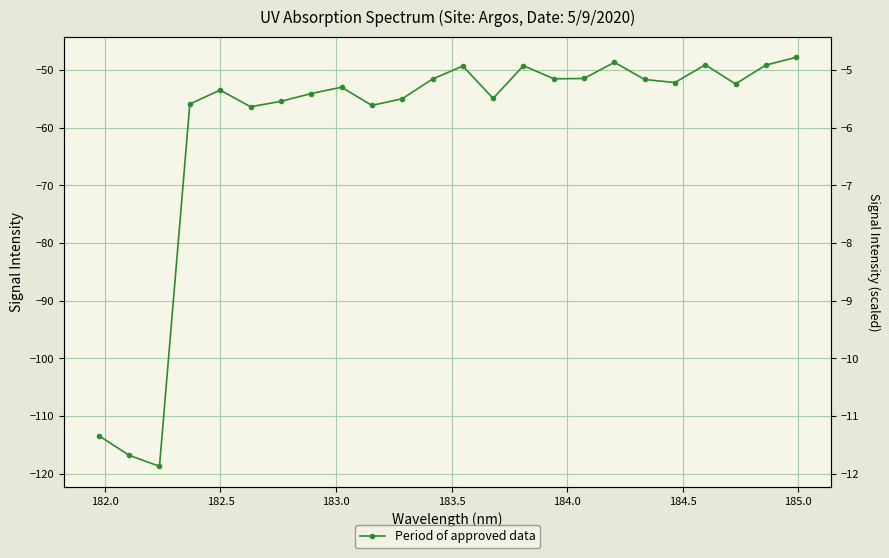

Does the chart have visible grid lines?

Yes